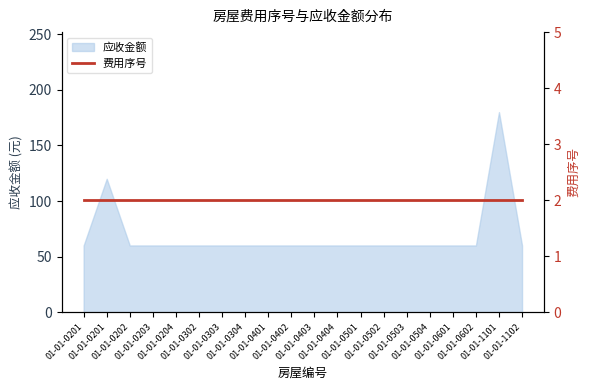

Reading left to right, extract all data points from this chart.

60	120	60	60	60	60	60	60	60	60	60	60	60	60	60	60	60	60	180	60